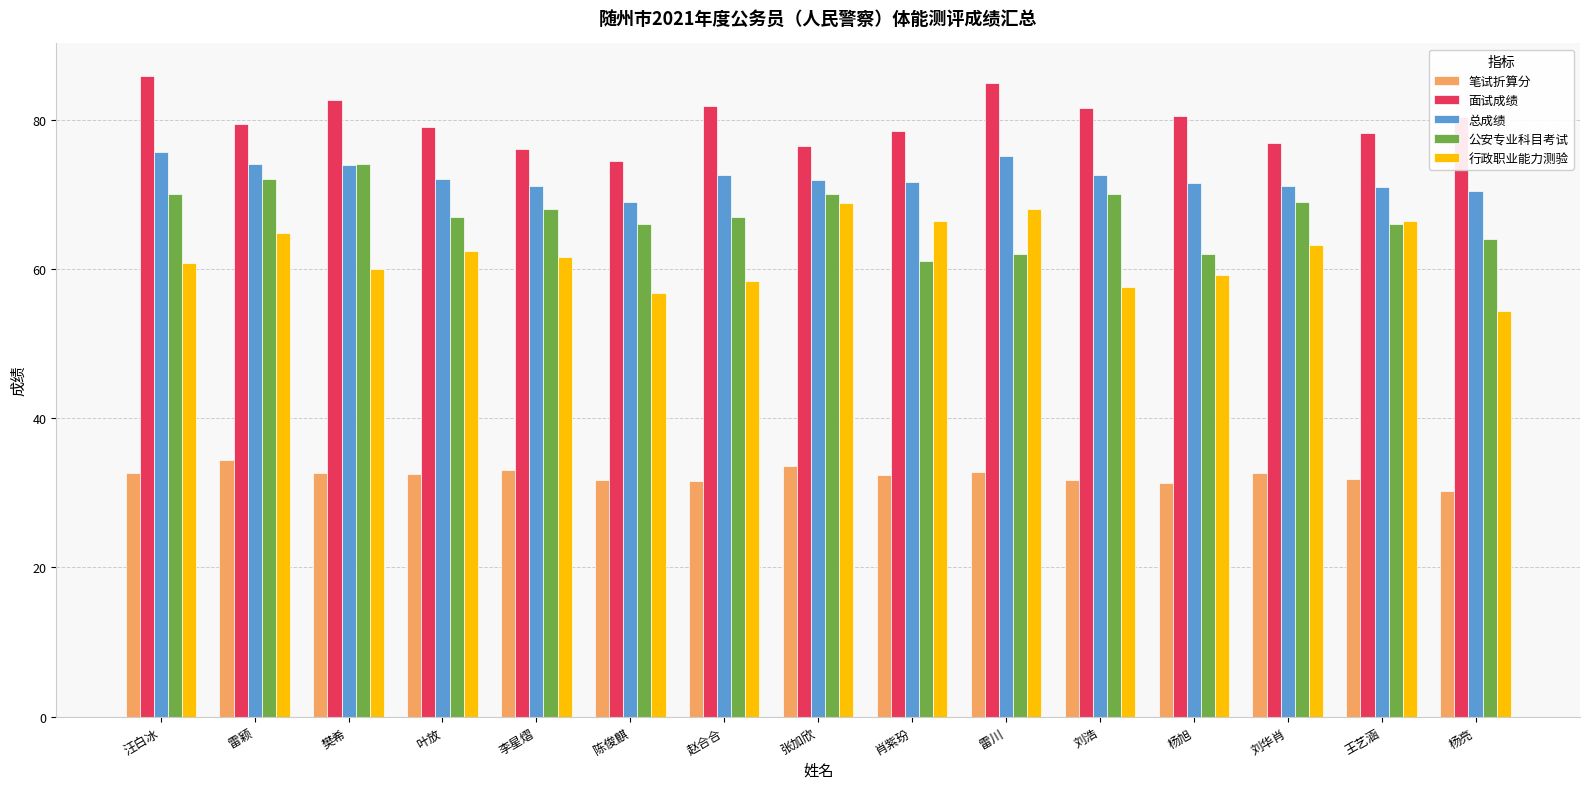

The 面试成绩 series shows 17.2 at 肖紫玢. True or false?

False